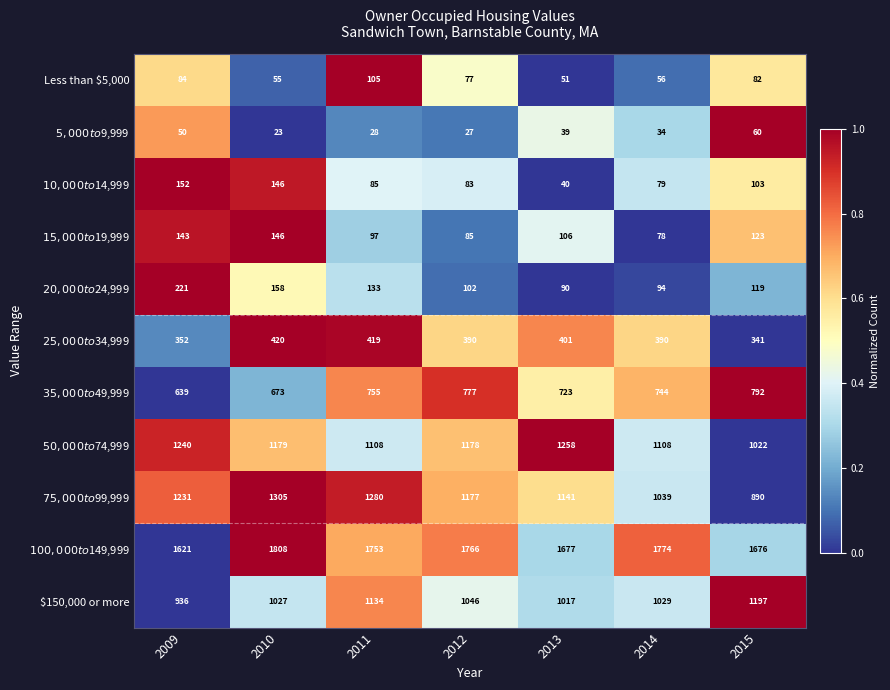

At which label does Less than $5,000 first exceed 77?

2009